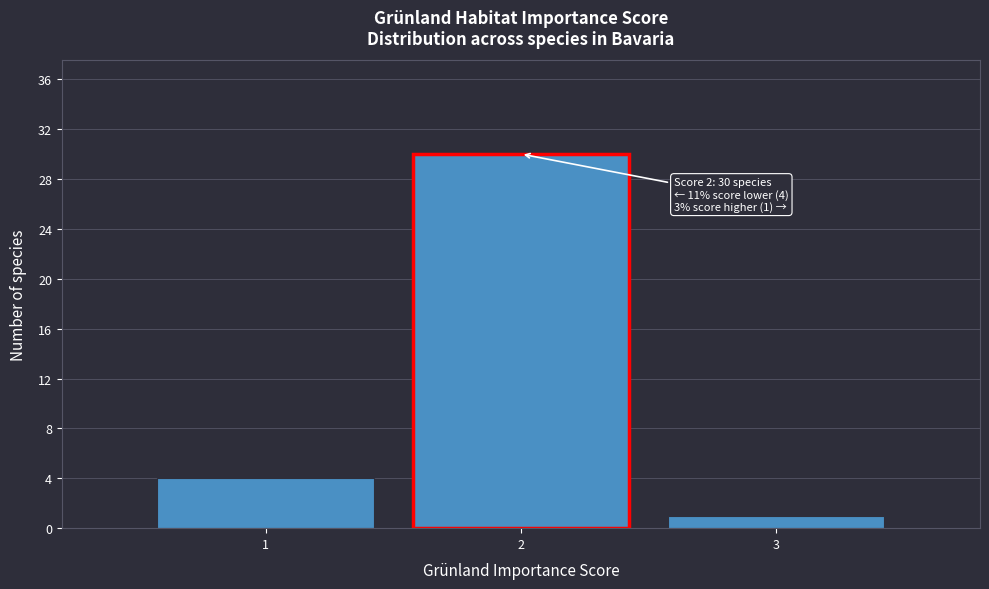

Over which range of the x-axis is the bar tallest?

1.5 to 2.5